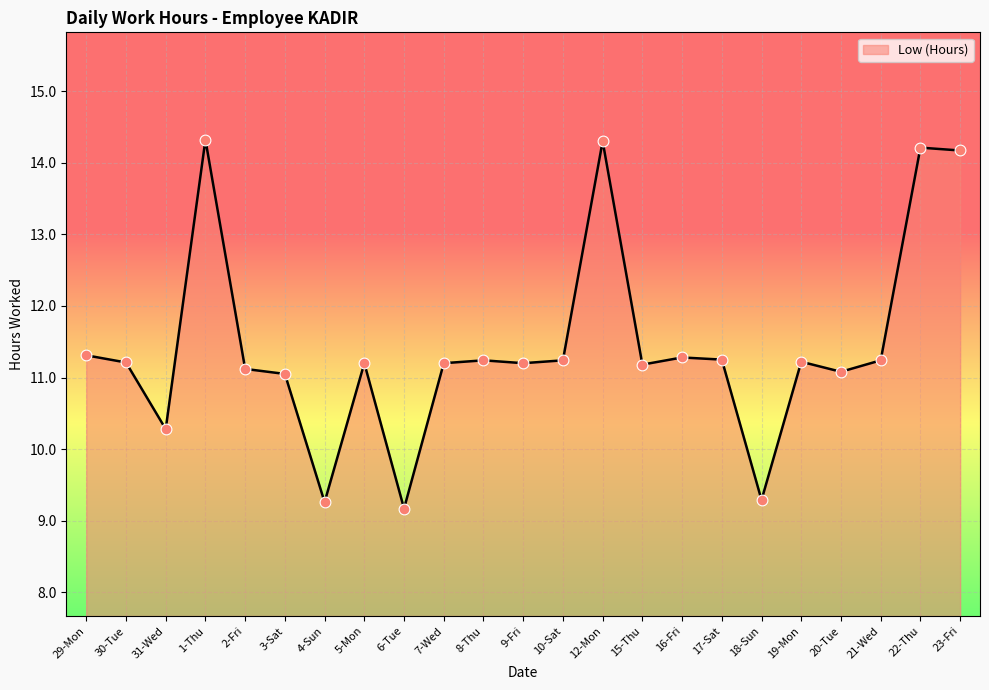

Which has a higher value, 1-Thu or 18-Sun?

1-Thu